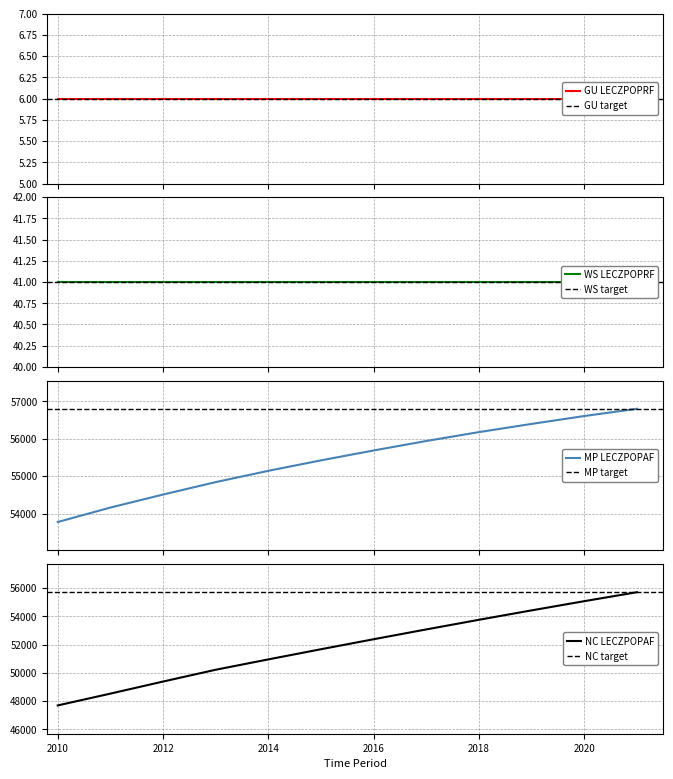

Which series has the largest total across all categories?

MP (LECZPOPAF _T)